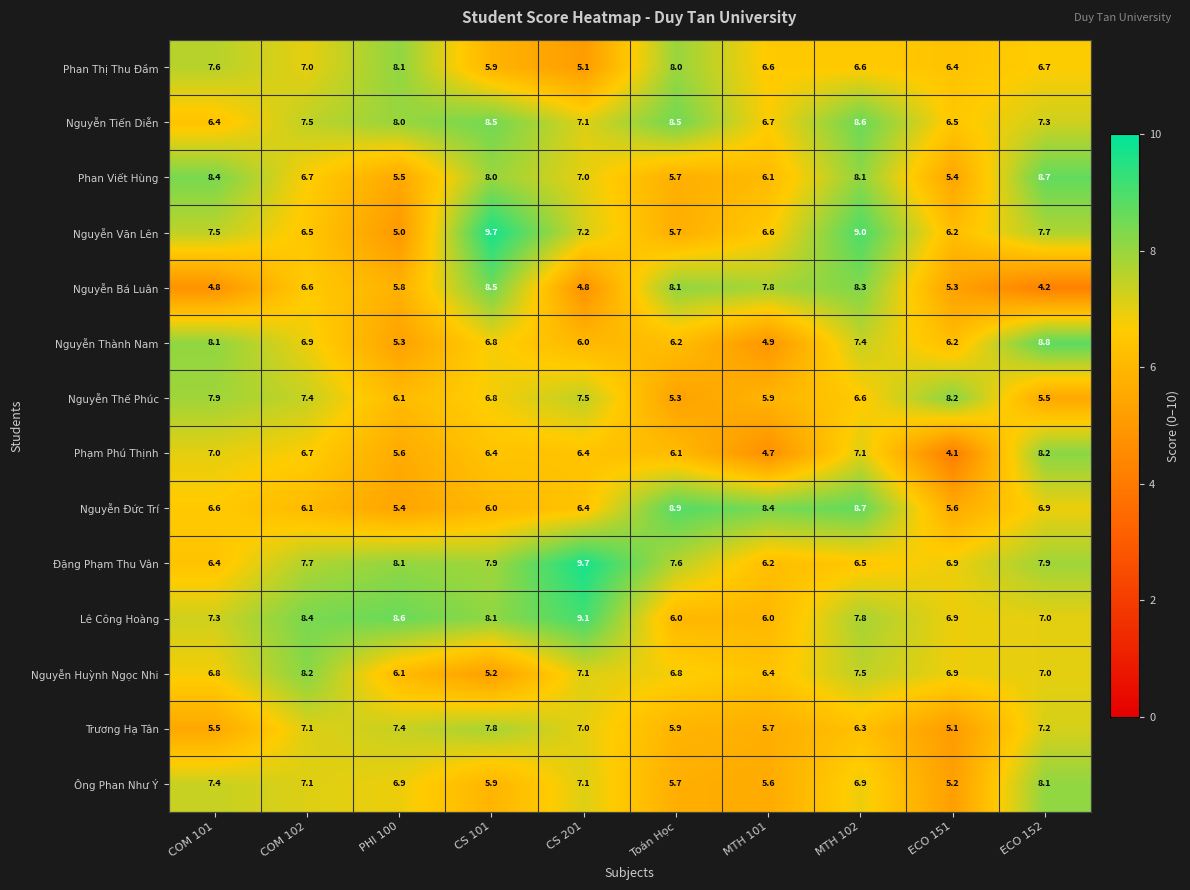

What value does the Nguyễn Huỳnh Ngọc Nhi series have at MTH 101?

6.4